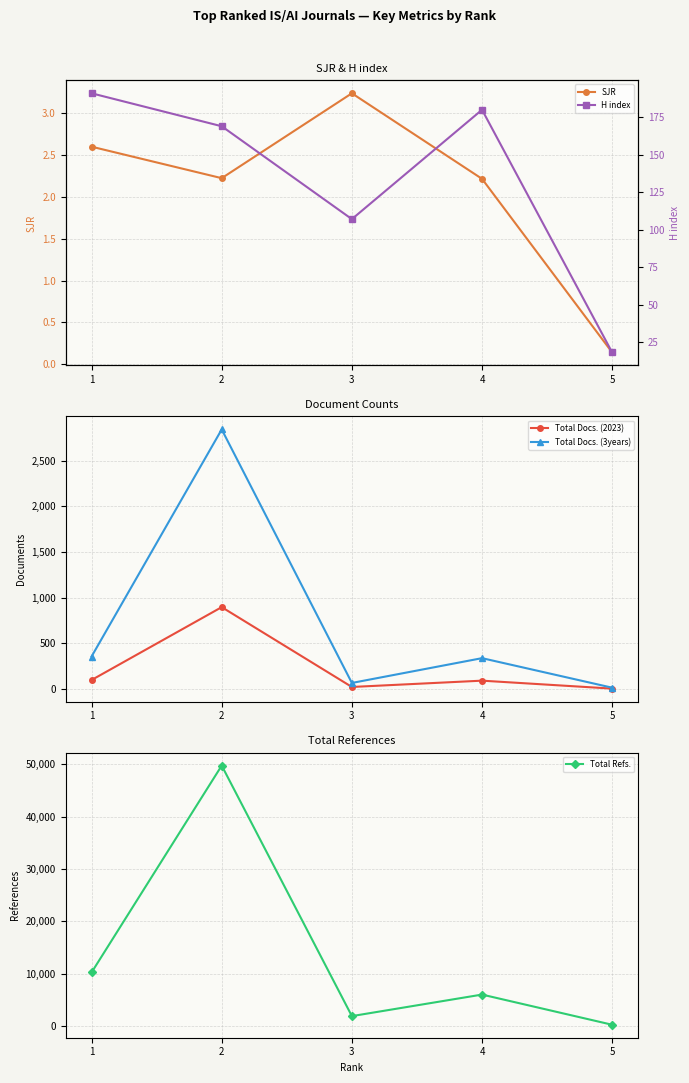

Is it true that H index equals 18.0 at 5?

True